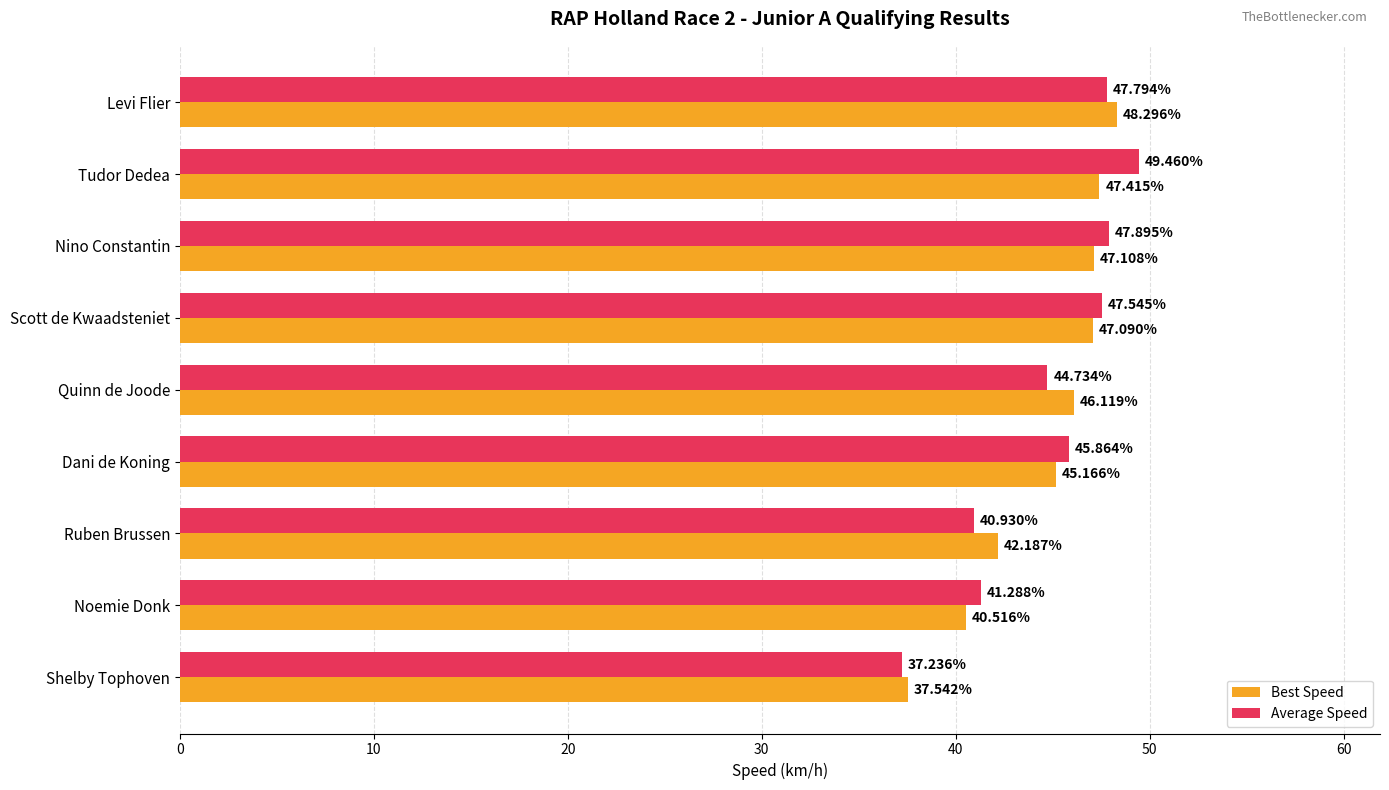

At which category is the sum across all series the highest?

Tudor Dedea